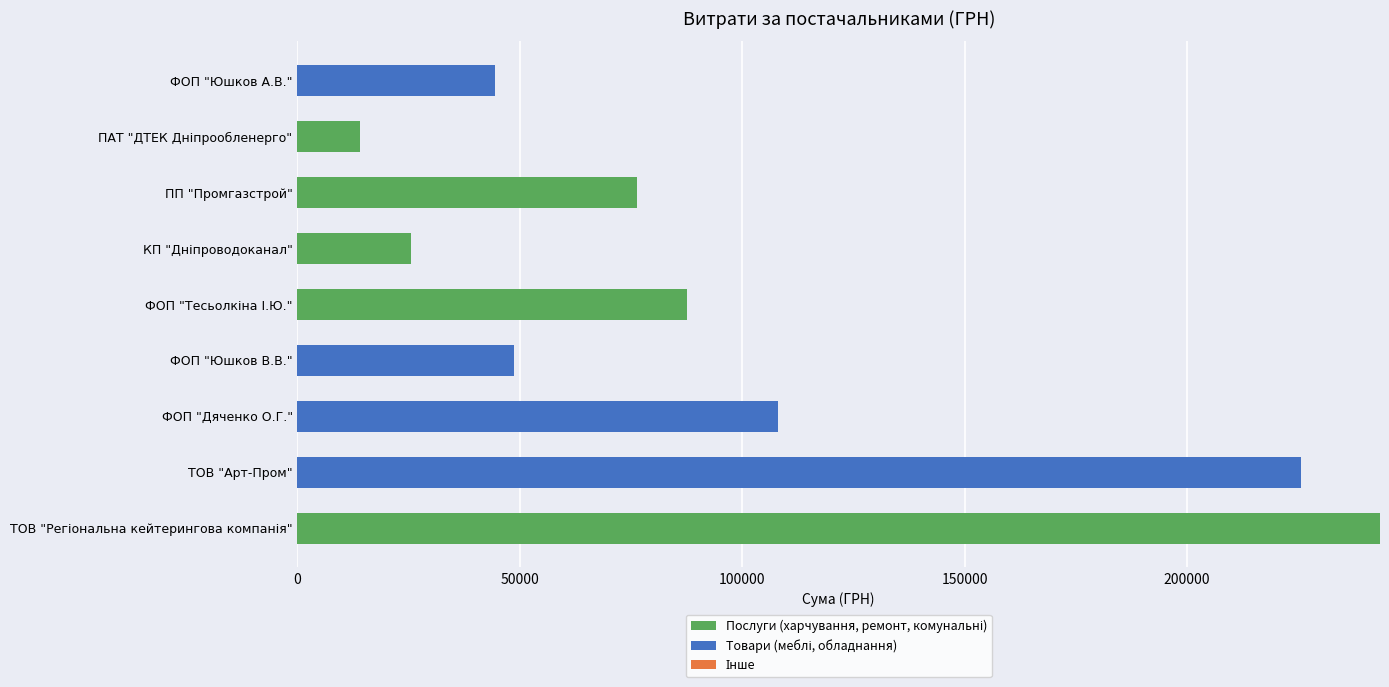

What is the total value across all series at ТОВ "Арт-Пром"?

225529.0